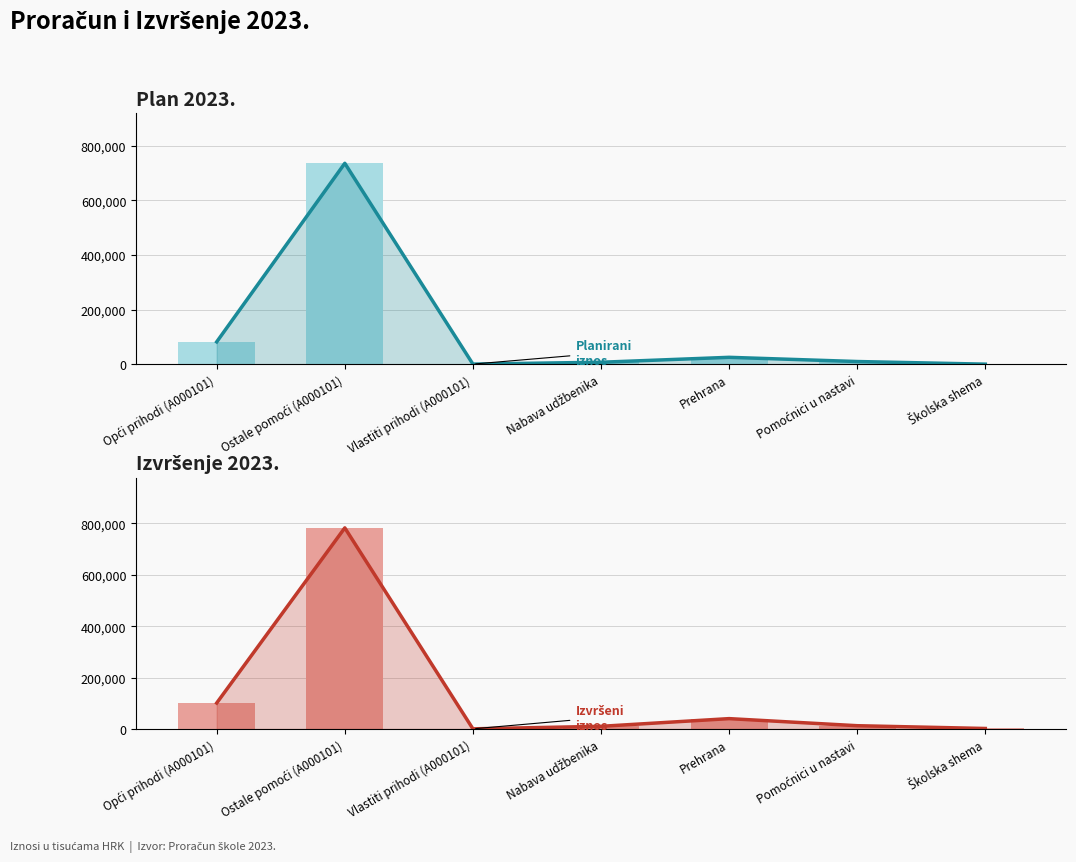

What is the difference between the maximum and minimum values in the Plan 2023. series?

734425.0